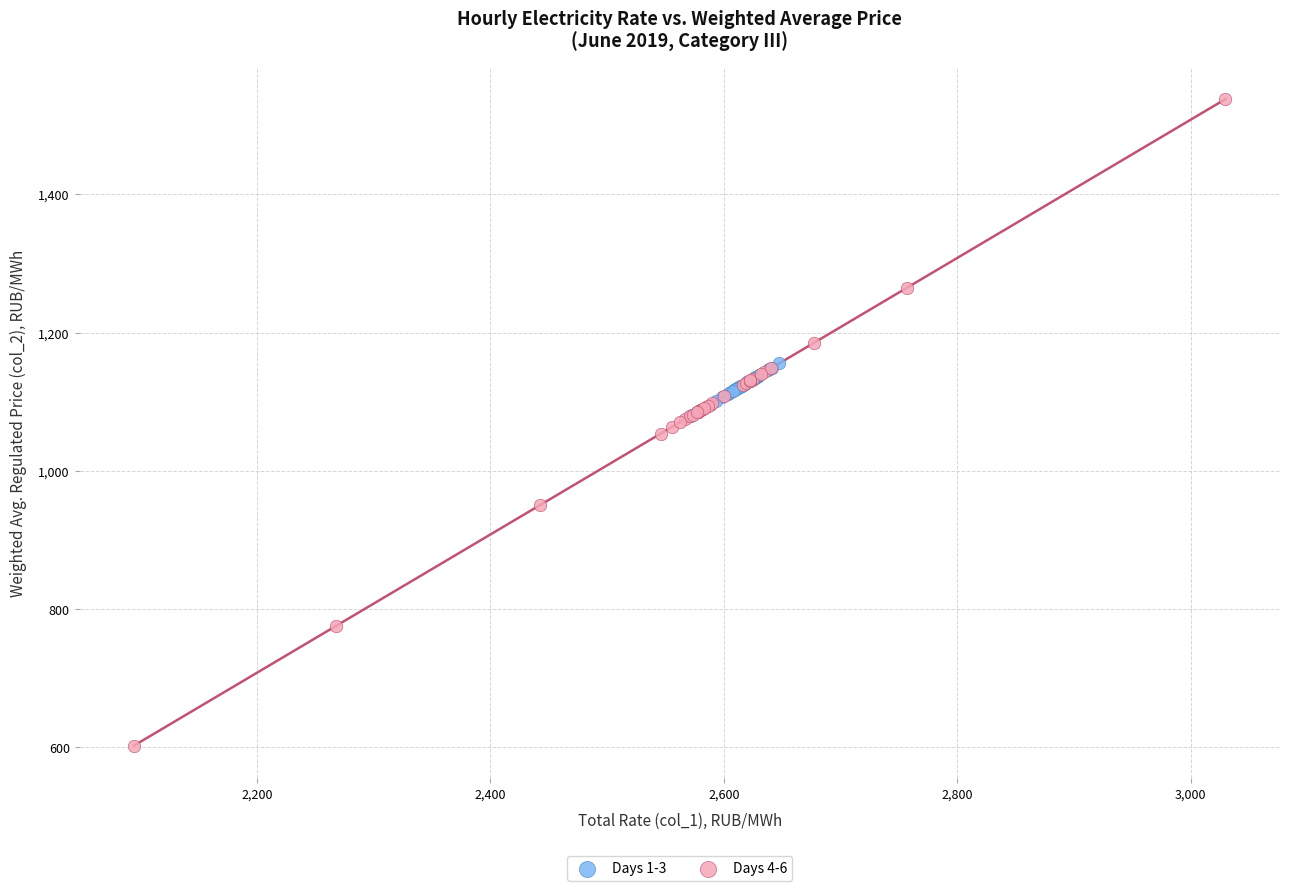

What are all the series names shown in the legend?

Days 1-3, Days 4-6